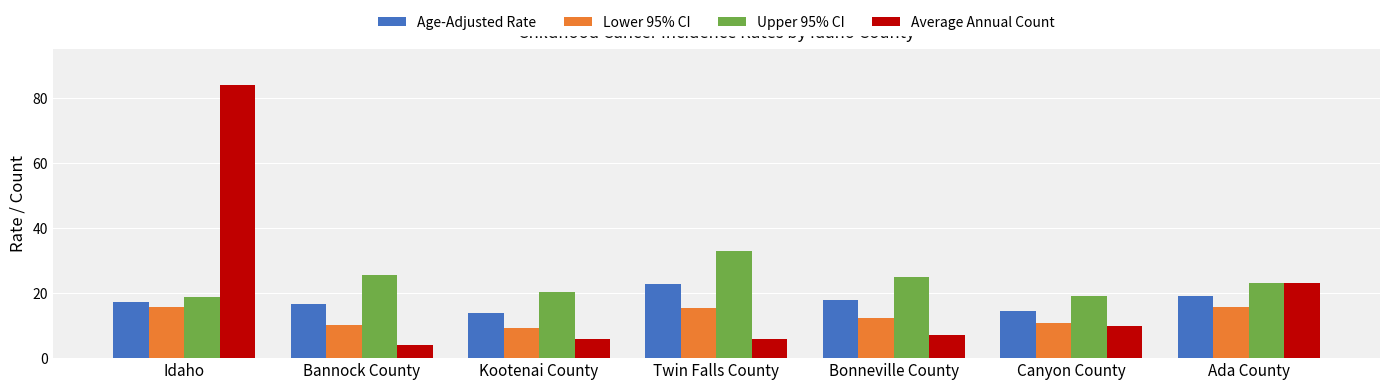

Which category has the lowest value across all series?

Bannock County